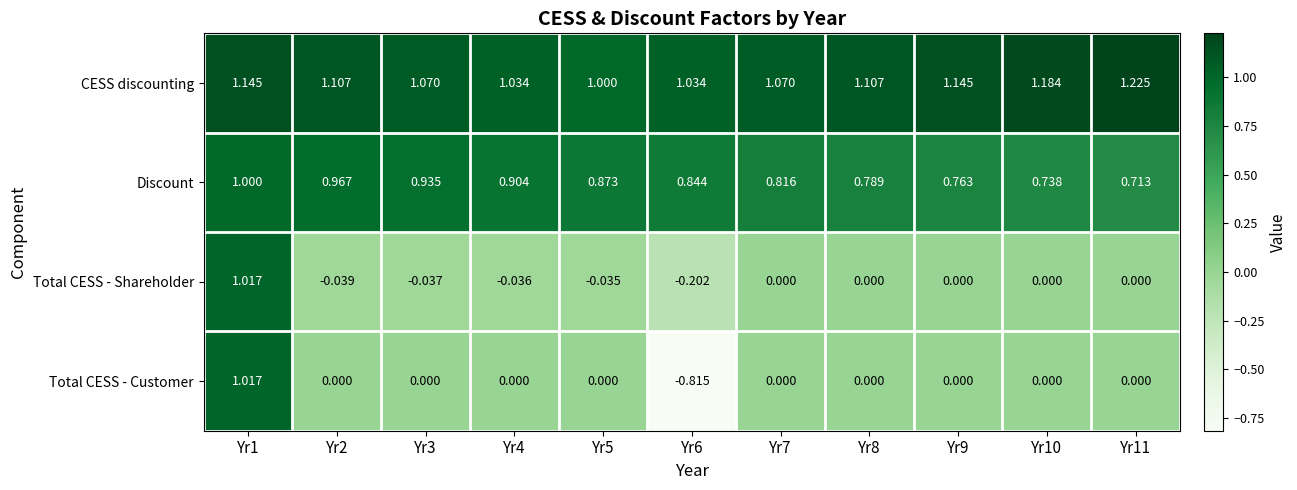

Between Yr1 and Yr2, which series saw the biggest shift?

Total CESS - Shareholder